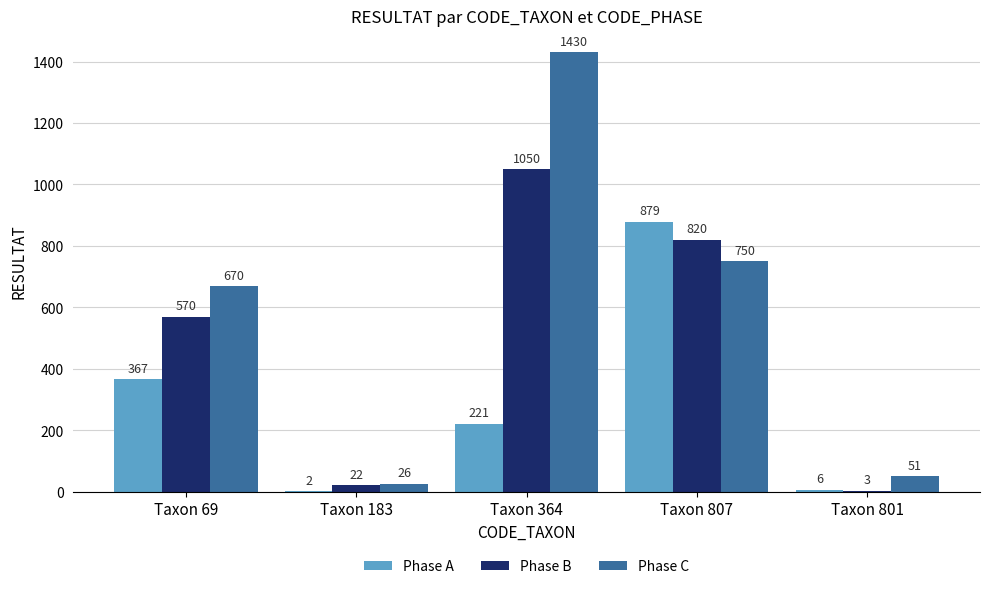

At which label is Phase B closest to 526?

Taxon 69